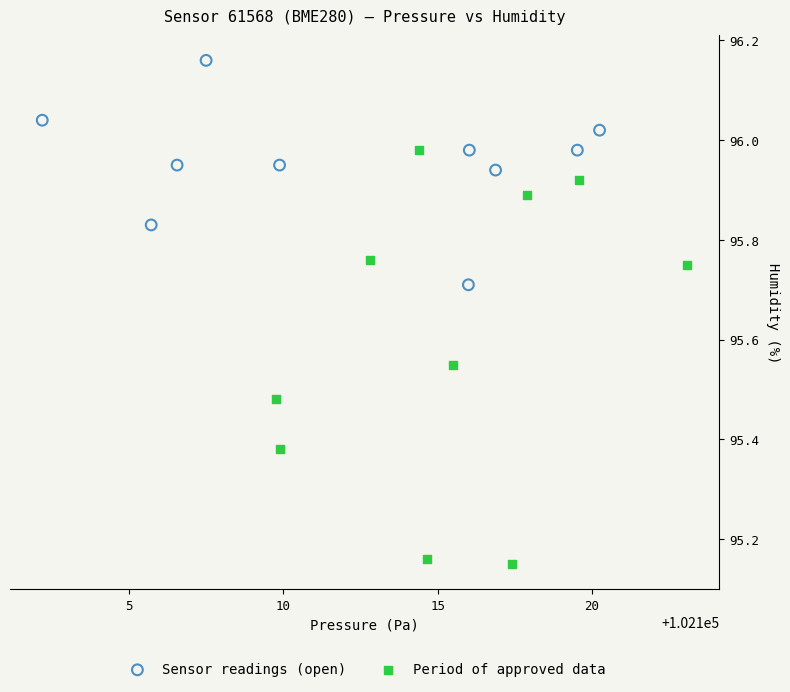

What are all the series names shown in the legend?

Sensor readings (open), Period of approved data